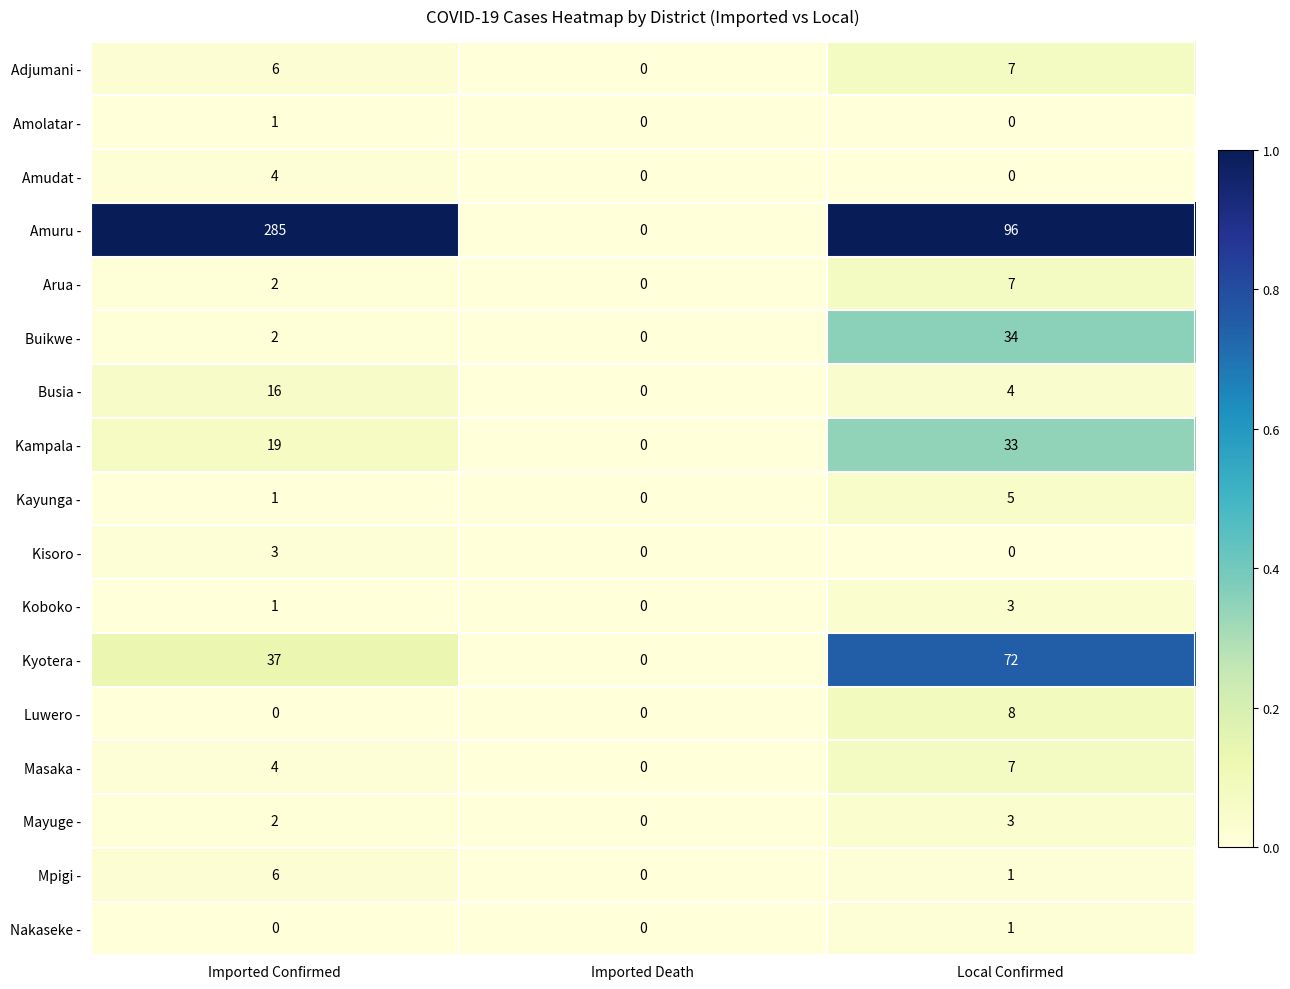

How many Kyotera - values are between 0 and 72?

3